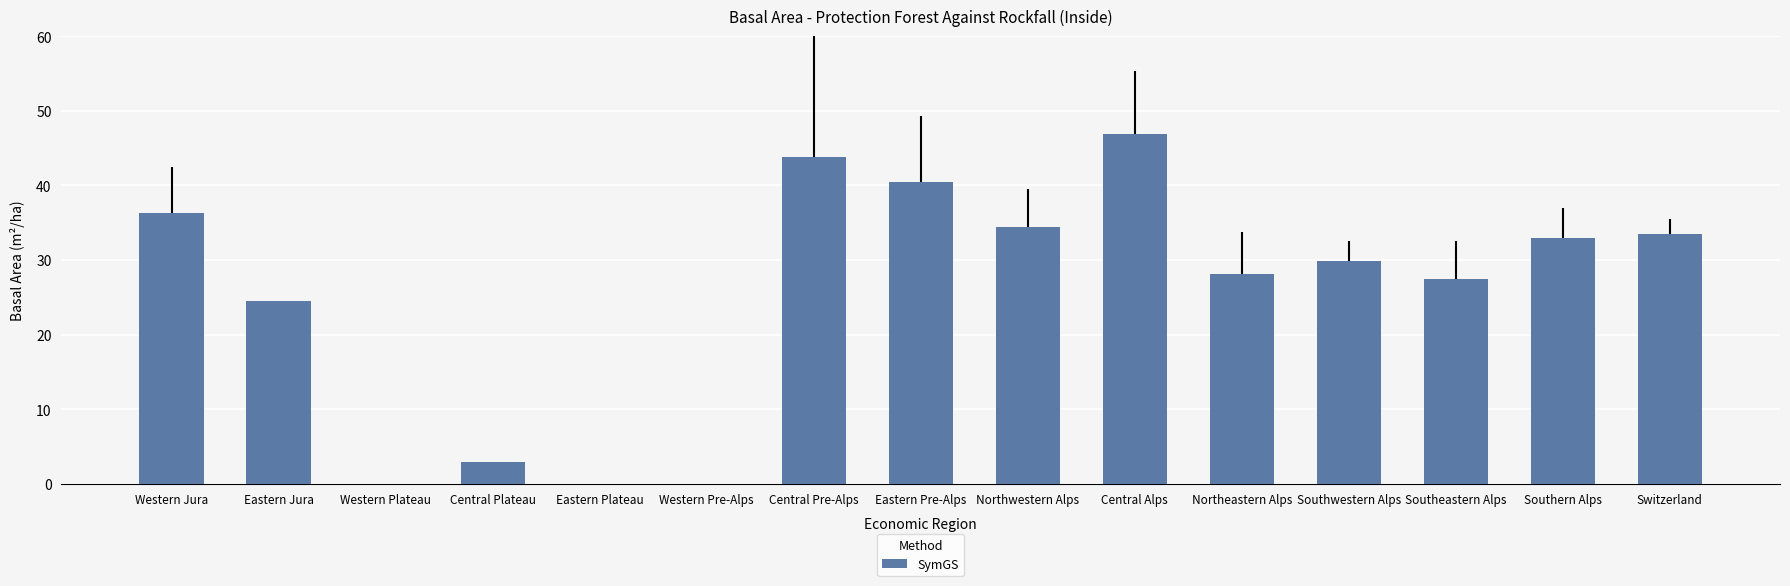

Are the bars horizontal?

No